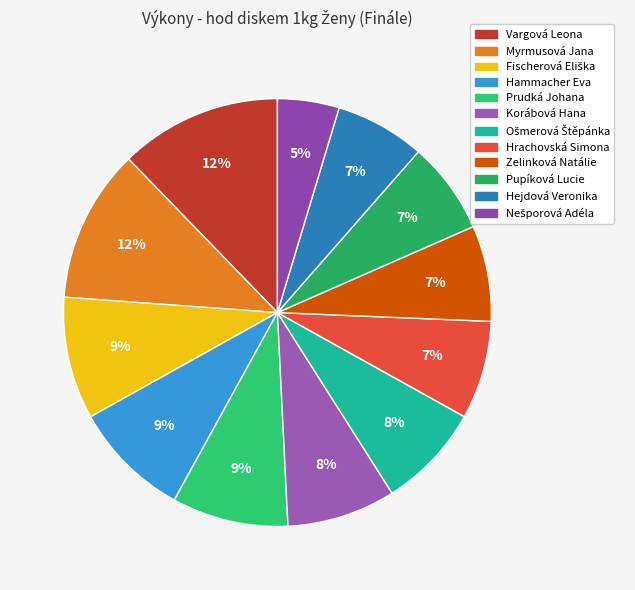

True or false: Hrachovská Simona accounts for 1% of the total.

False